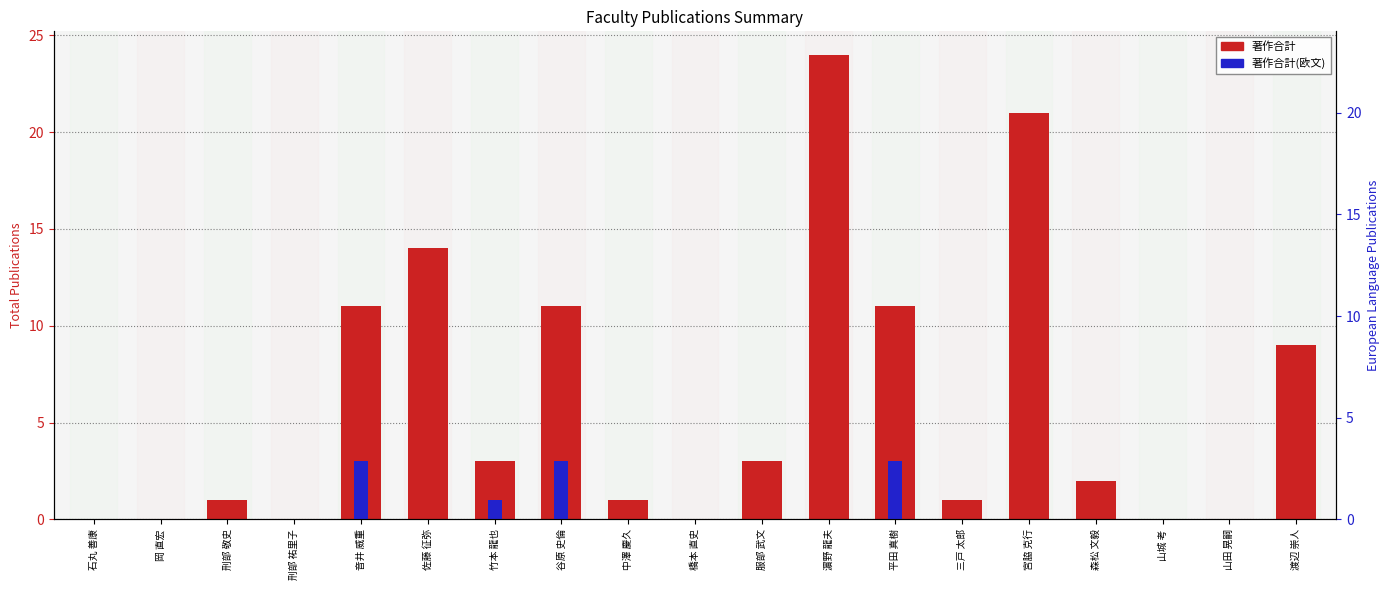

Is the value of 著作合計 at 音井 威重 greater than the value of 著作合計(欧文) at 平田 真樹?

Yes